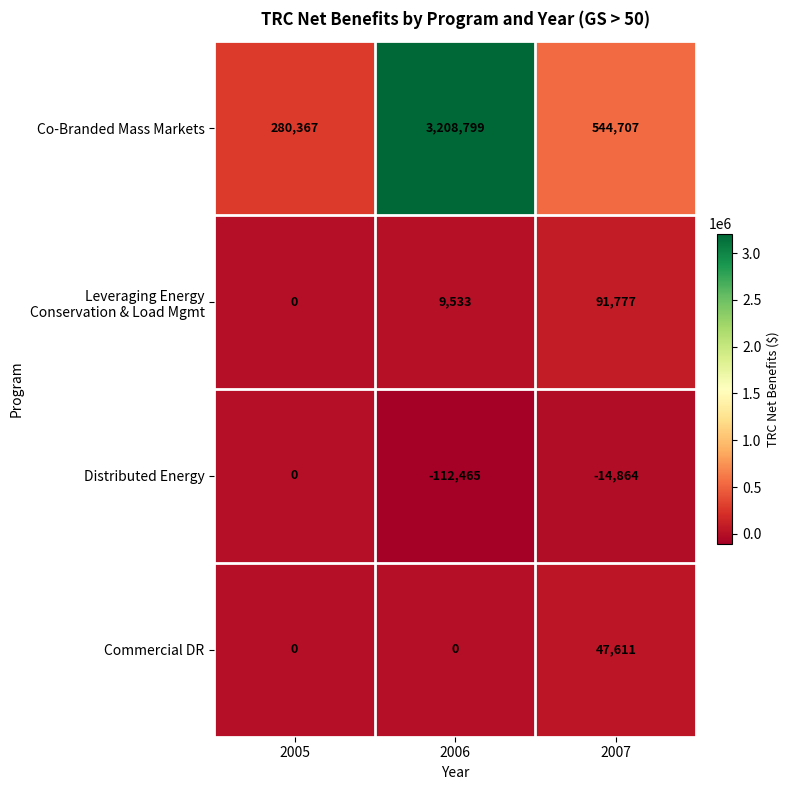

How many values in the Commercial DR series exceed 0?

1